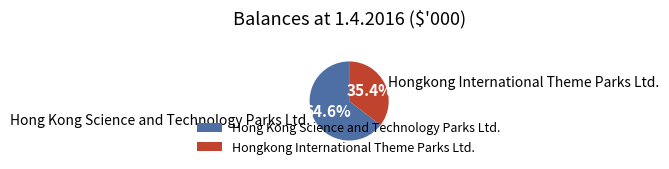

What percentage is the Hong Kong Science and Technology Parks Ltd. slice, to the nearest percent?

65%